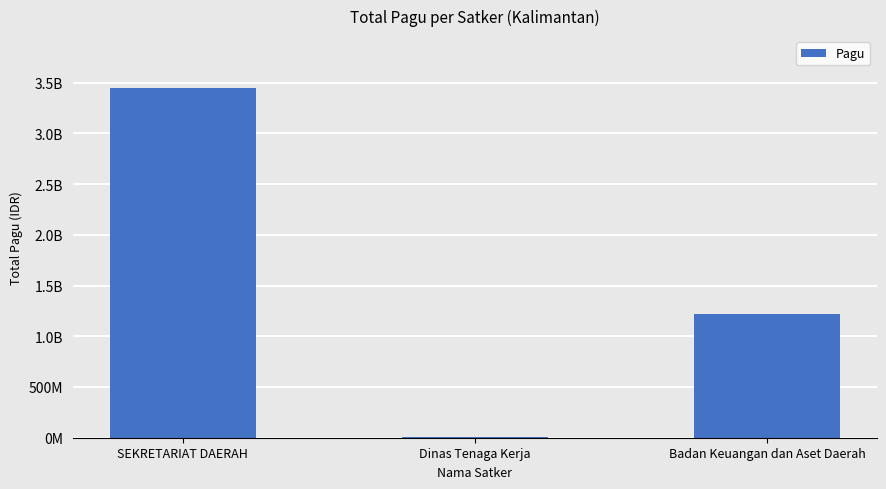

What is the sum of all values?

4669841257